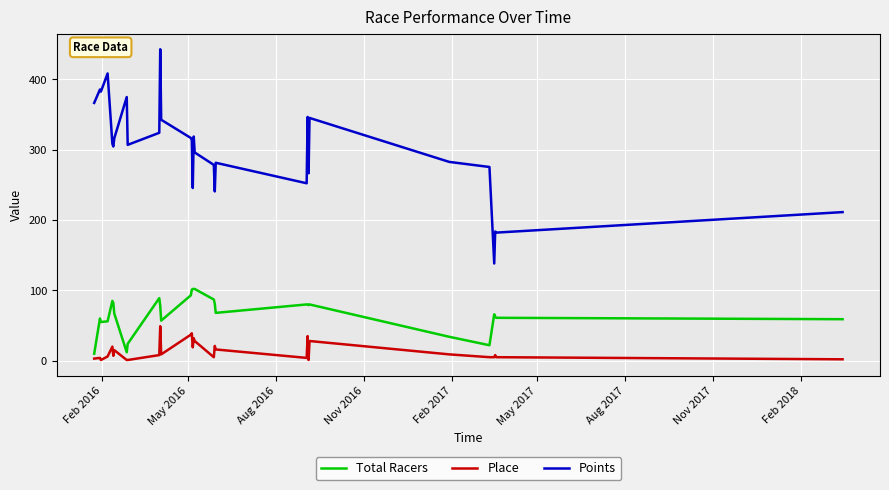

True or false: Place and Points intersect in this chart.

False